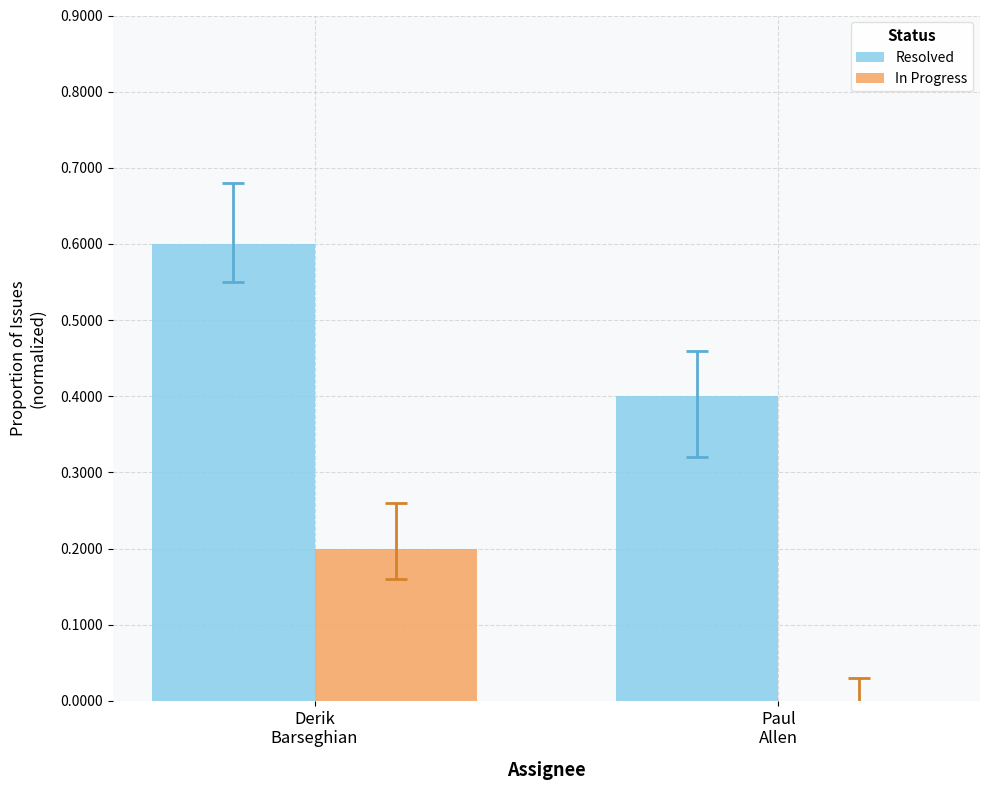

How many values in the In Progress series exceed 0?

1